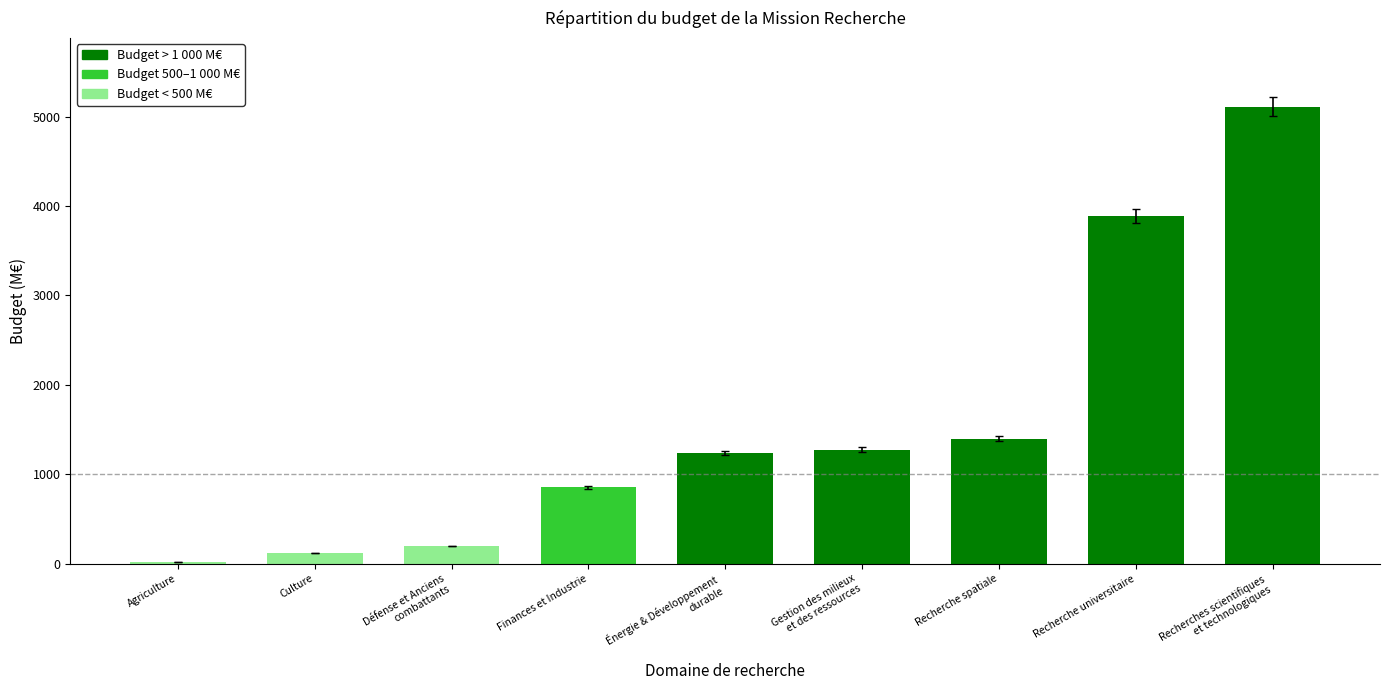

What is the change in value from Agriculture to Culture?

+98.9